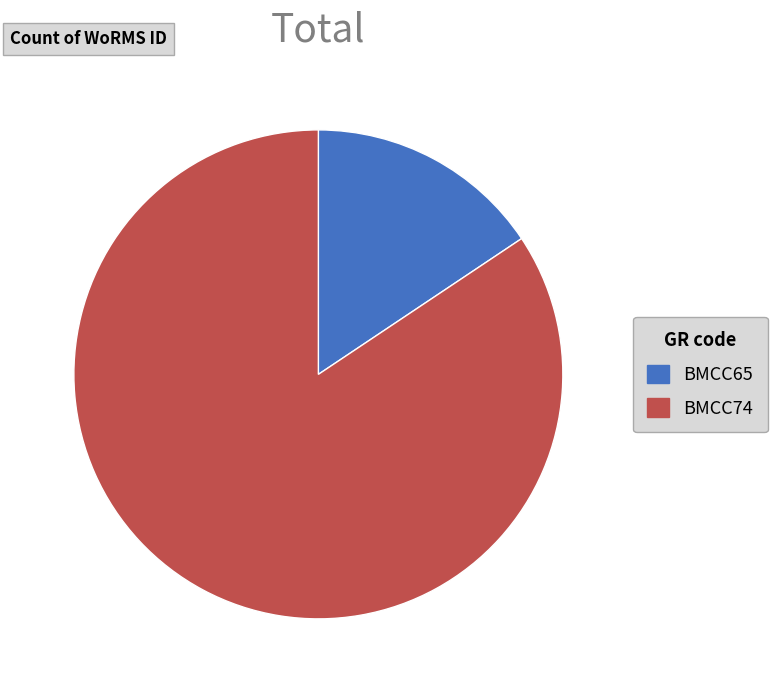

Which category accounts for the majority?

BMCC74